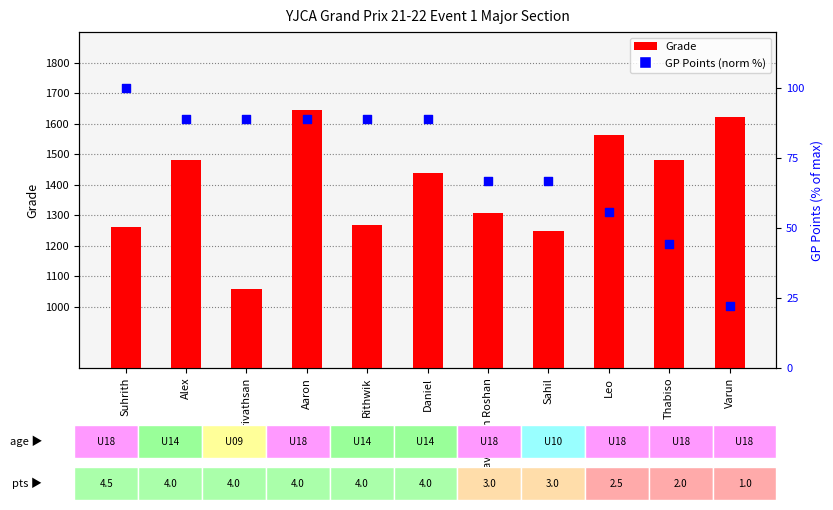

Which series reaches the maximum Y coordinate?

Grade